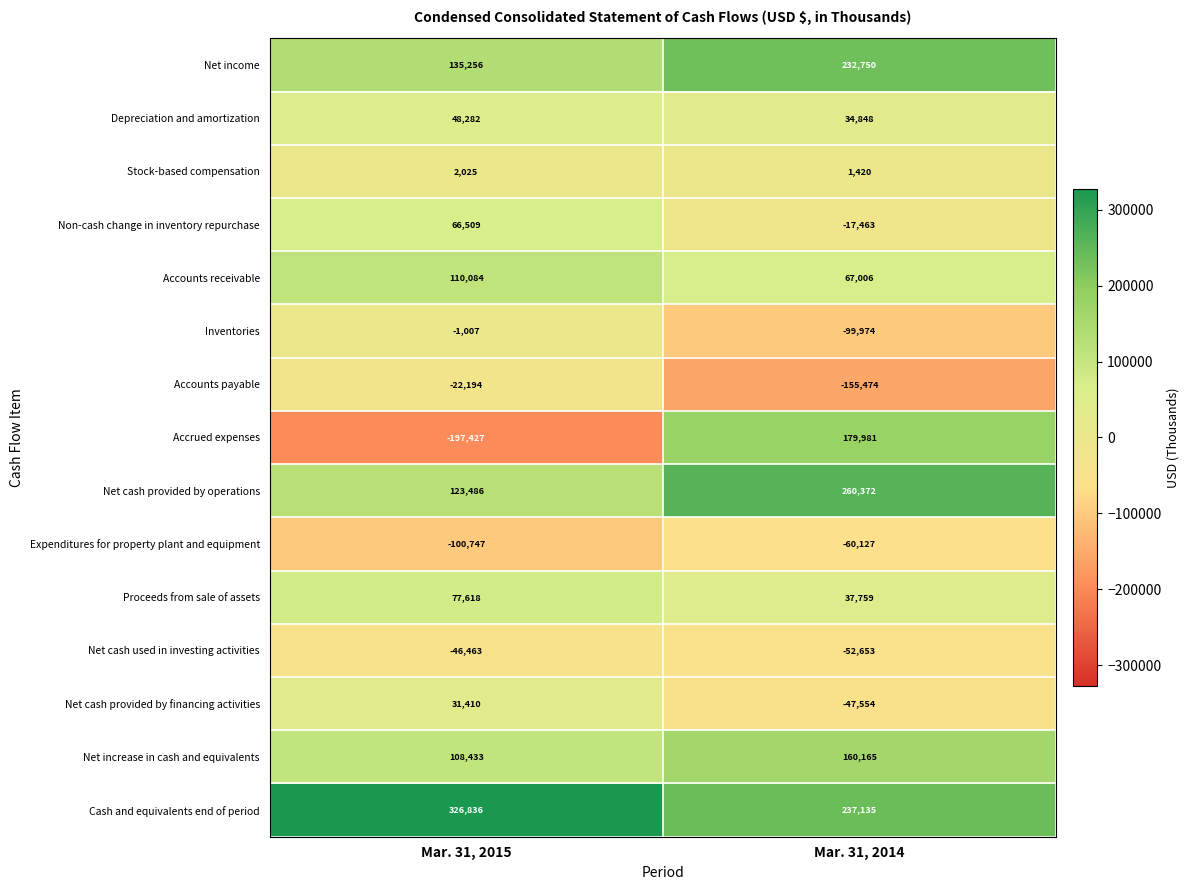

At which label does Non-cash change in inventory repurchase reach its minimum?

Mar. 31, 2014